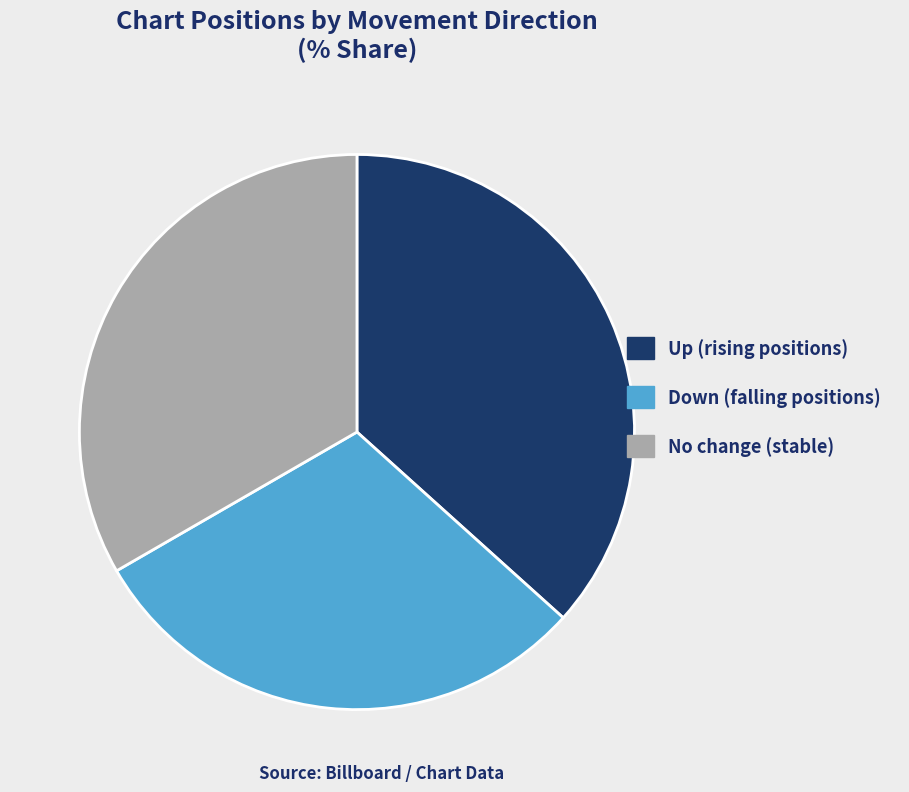

Count the number of slices in the pie.

3